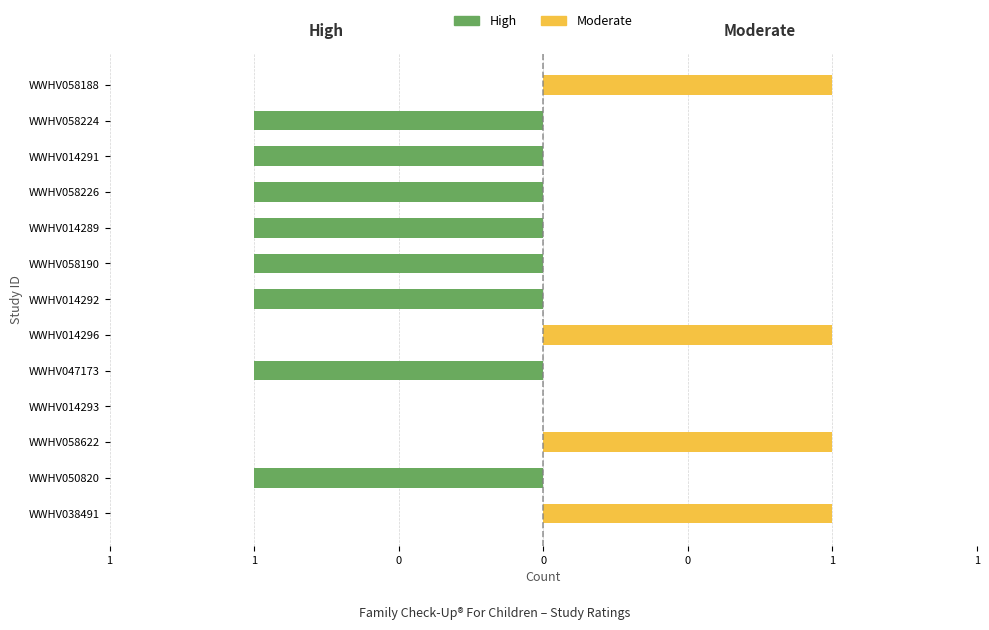

Where is High nearest to the value 0?

WWHV038491